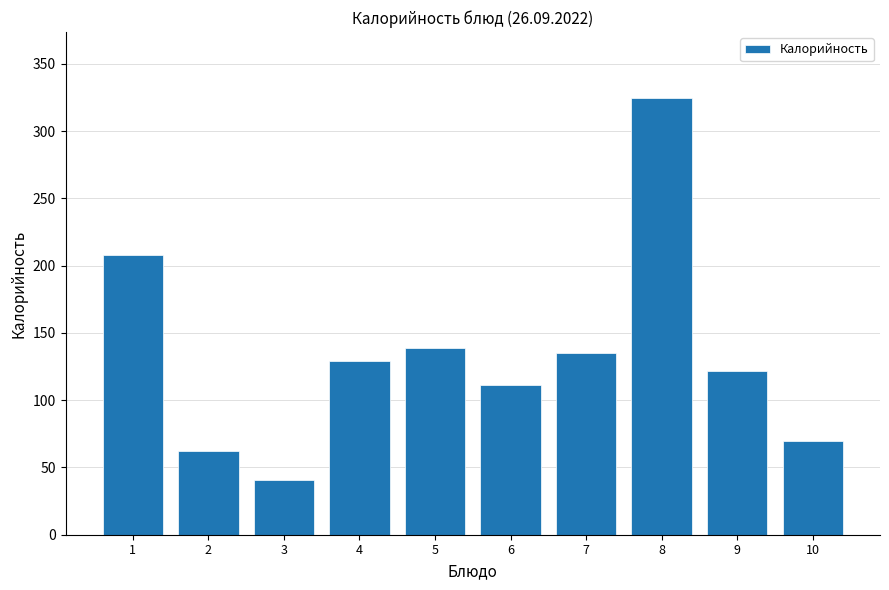

What is the difference between the maximum and minimum values?

284